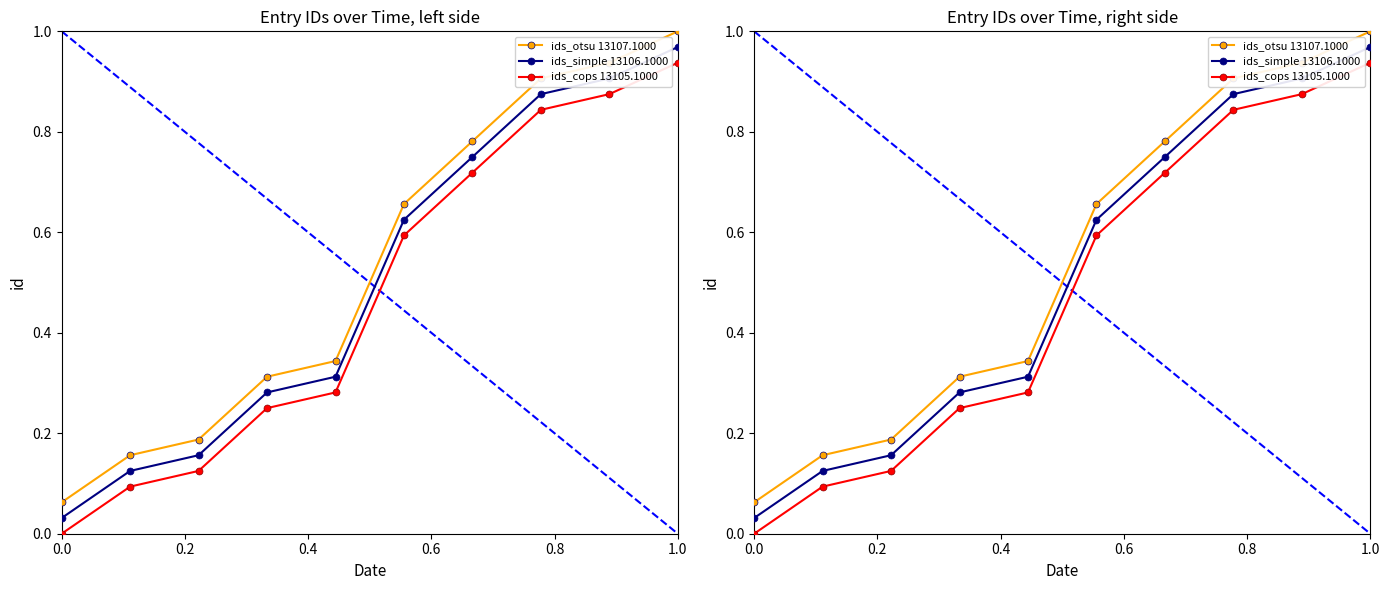

What is the spread (max minus min) of values at 0.4?

0.1